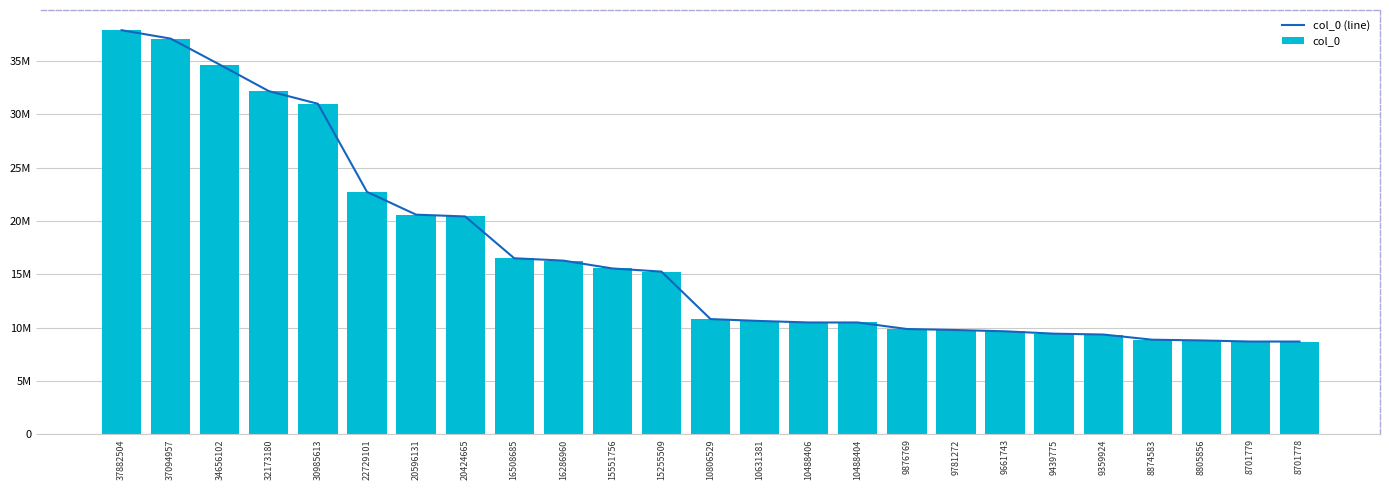

What is the value of the col_0 (line) bar at the 24th from the left?

8701779